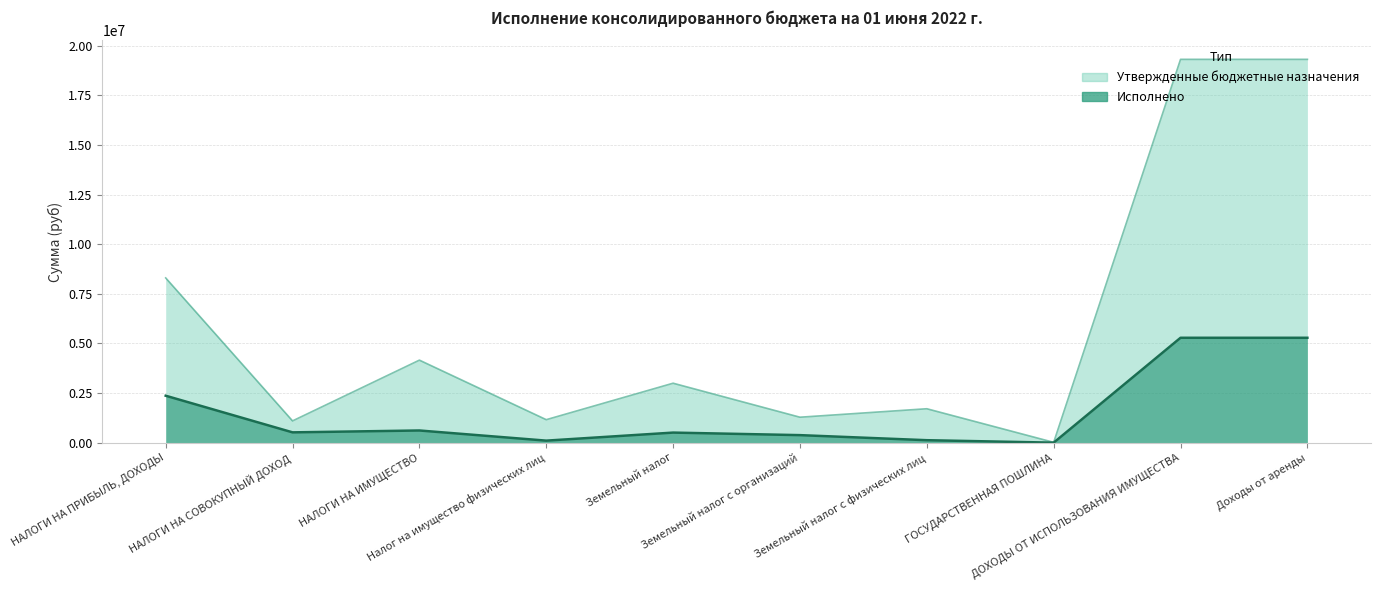

At which category does Утвержденные бюджетные назначения reach its first local valley?

НАЛОГИ НА СОВОКУПНЫЙ ДОХОД